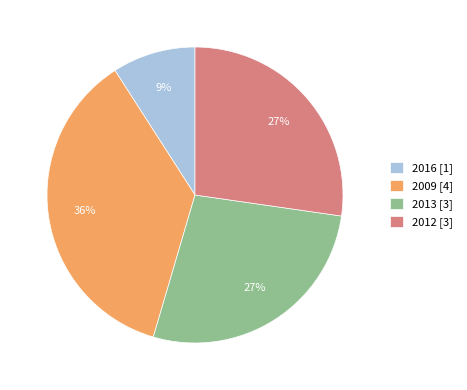

Is there any slice that represents more than half of the pie?

No